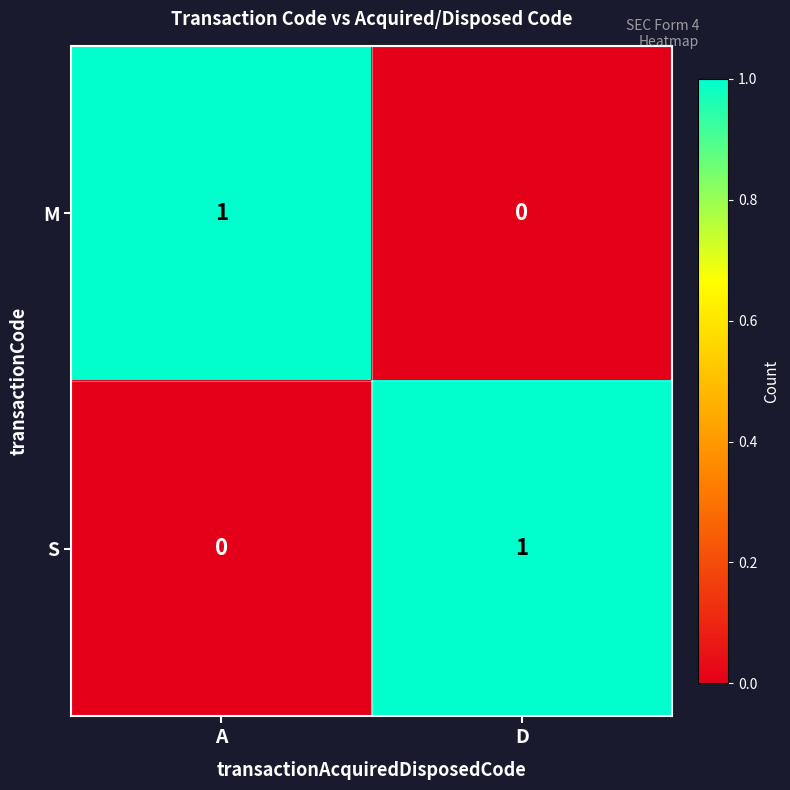

At A, list the series in order from smallest to largest.

S, M